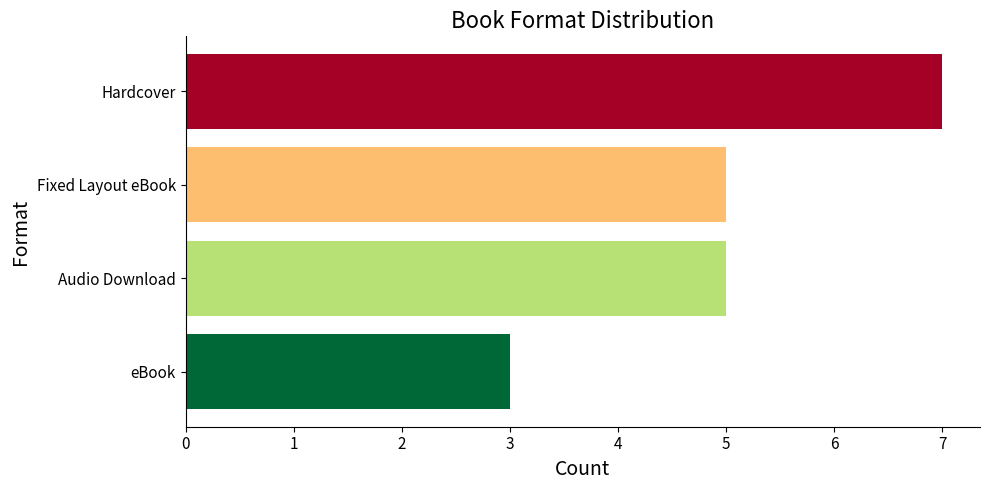

What is the value of the 2nd bar from the top?

5